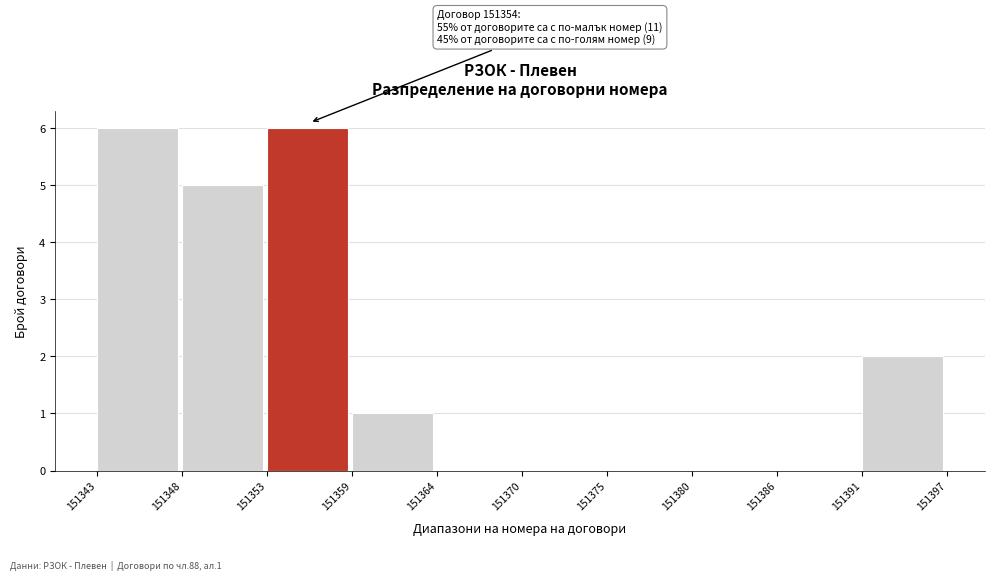

Reading left to right, what are all the values shown in this chart?

151343=6	151348=5	151353=6	151359=1	151364=0	151370=0	151375=0	151380=0	151386=0	151391=2